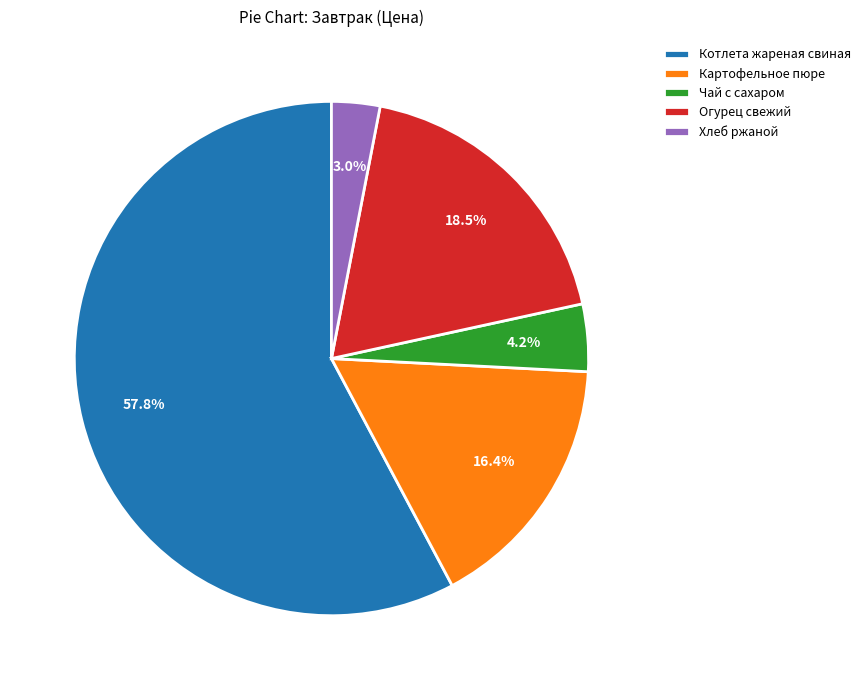

To the nearest percent, what is the difference between the largest and smallest slice percentages?

55%